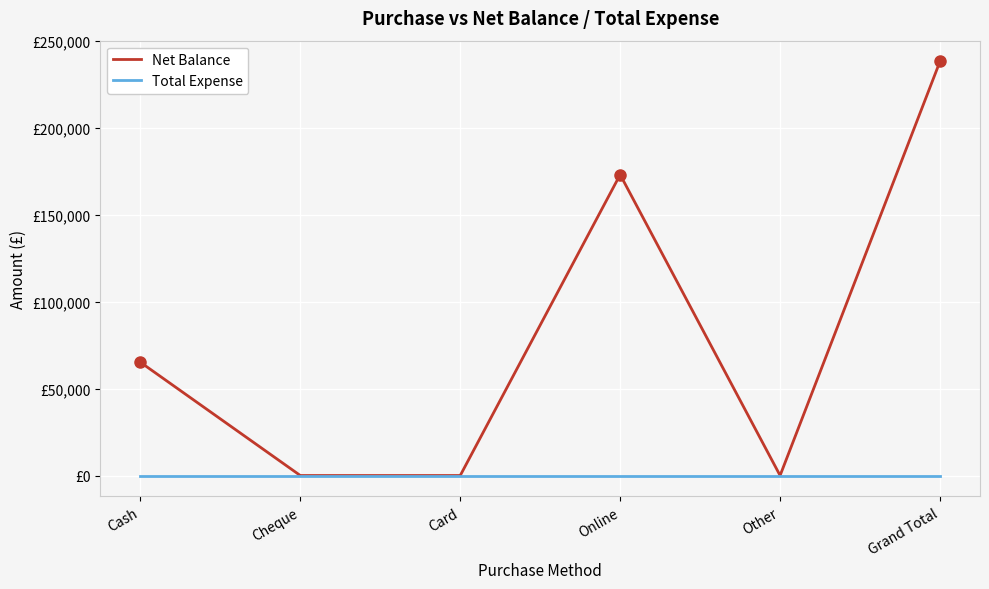

At which category is the sum across all series the highest?

Grand Total